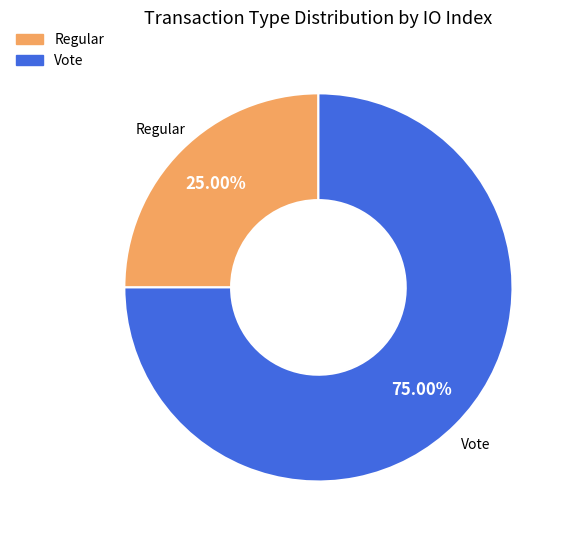

How many segments does this pie chart have?

2